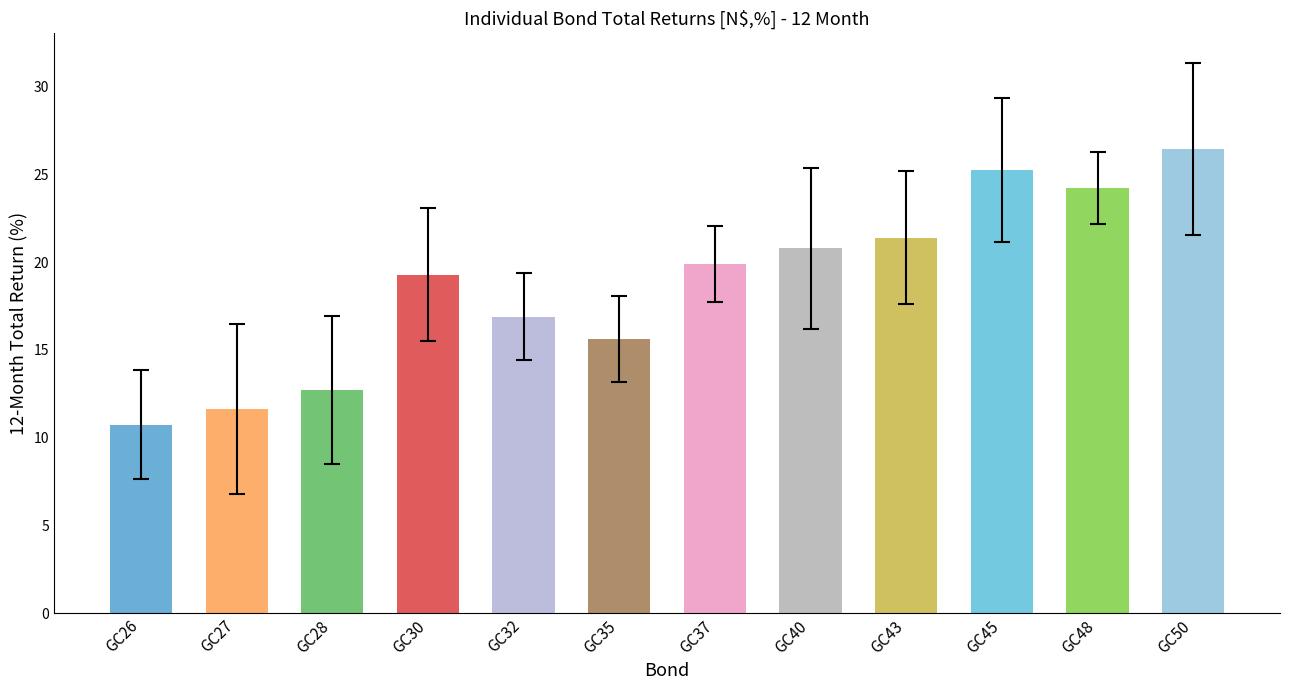

Reading left to right, extract all data points from this chart.

GC26=10.7	GC27=11.6	GC28=12.7	GC30=19.3	GC32=16.9	GC35=15.6	GC37=19.9	GC40=20.8	GC43=21.4	GC45=25.3	GC48=24.2	GC50=26.4